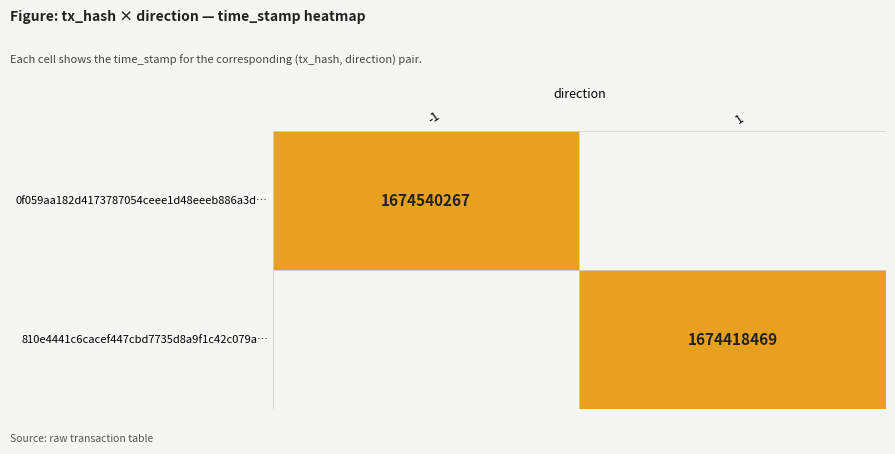

What is the difference between the highest and lowest values at direction?

2